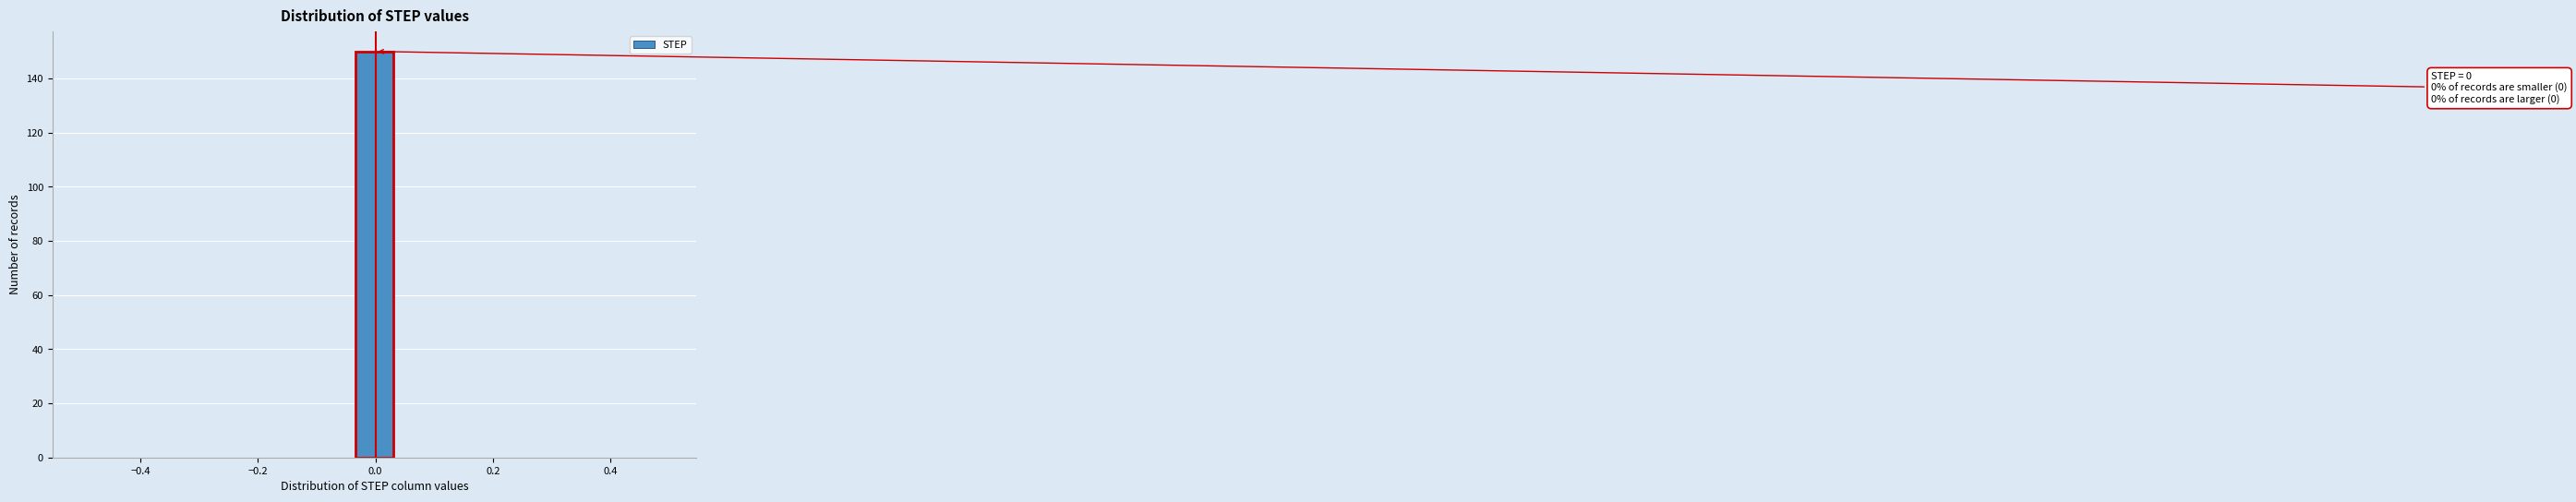

Around what value on the x-axis is the tallest bar? Give the approximate position of its centre, as read against the axis.

0.00